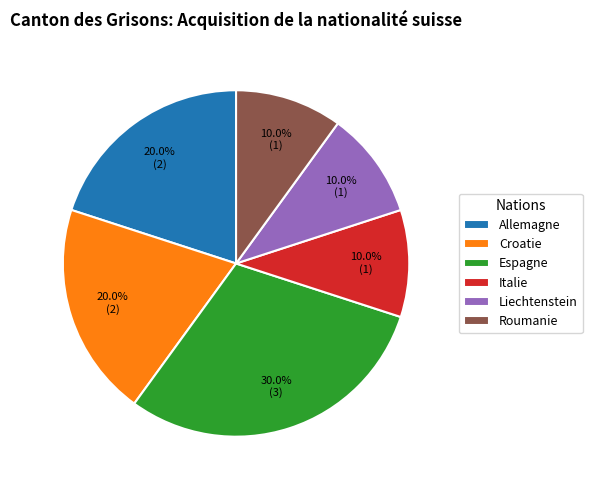

To the nearest percent, what is the difference between the largest and smallest slice percentages?

20%